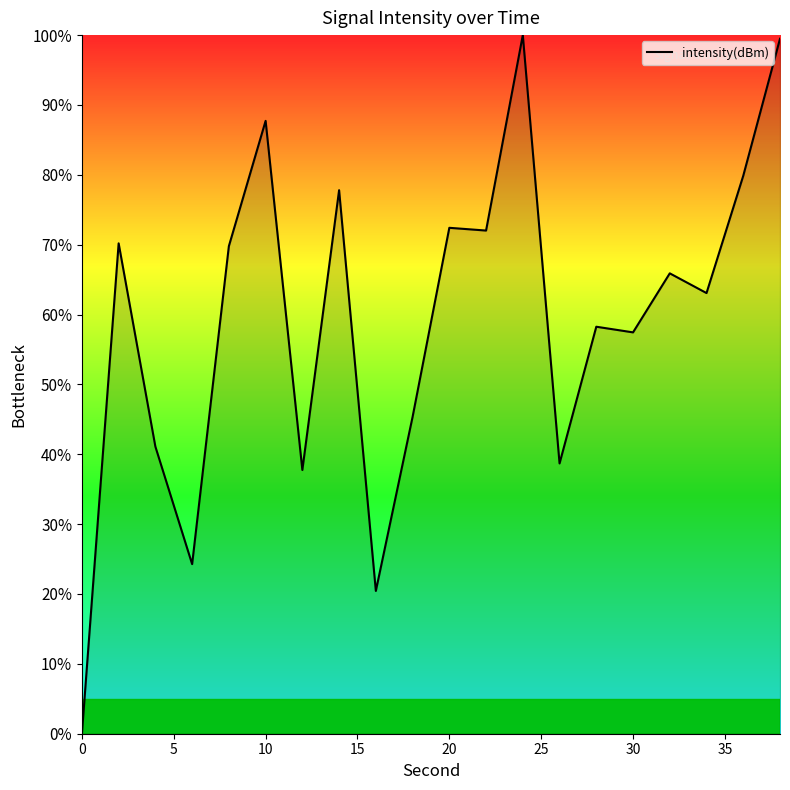

Count the number of values greater than 65.

10